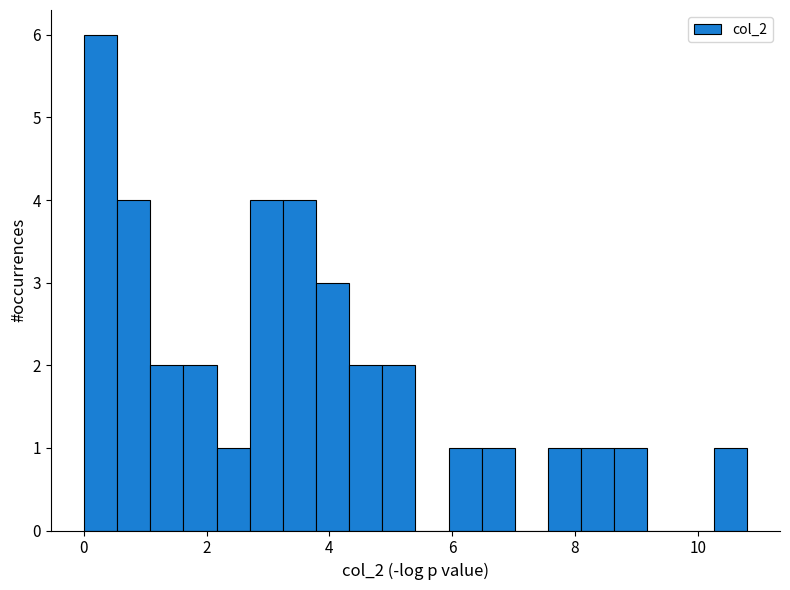

Read against the x-axis, roughly where is the centre of the tallest bar?

0.2